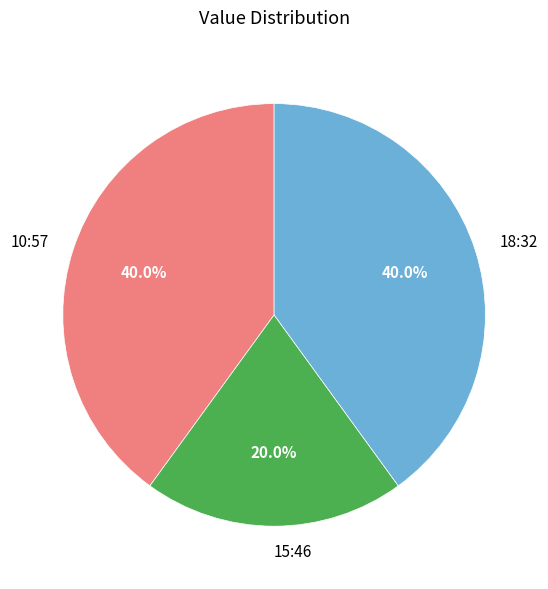

Count the number of slices in the pie.

3